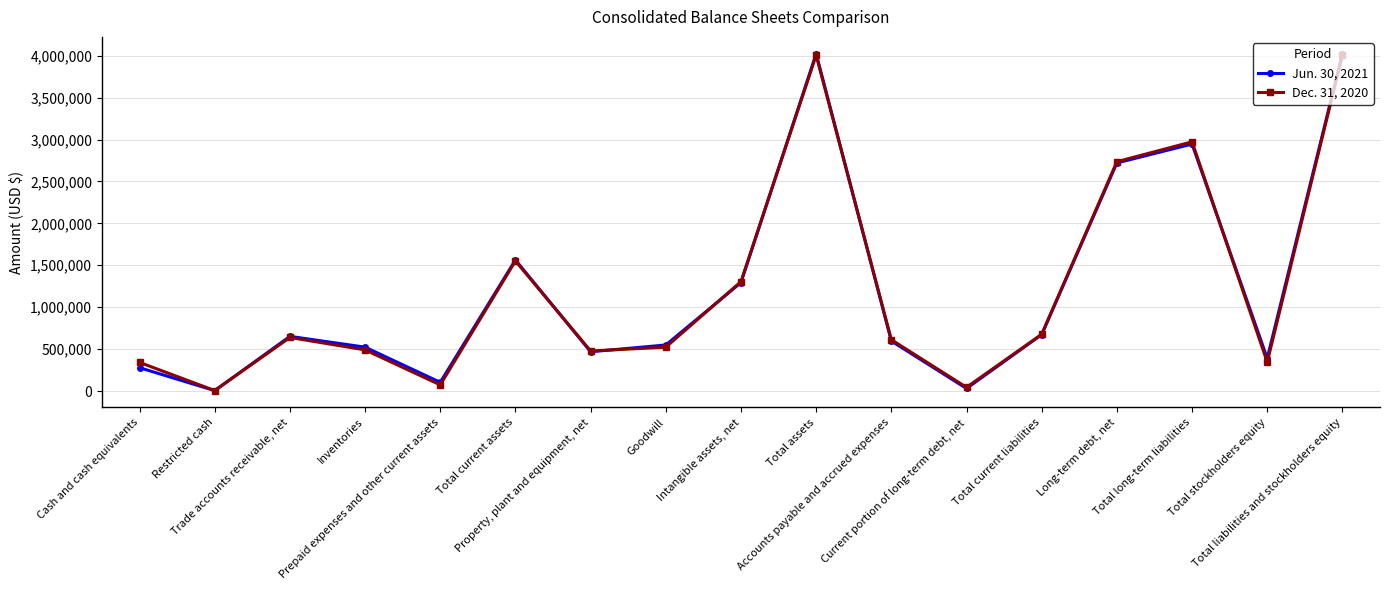

True or false: Jun. 30, 2021 has more than 2 interior local peaks.

True